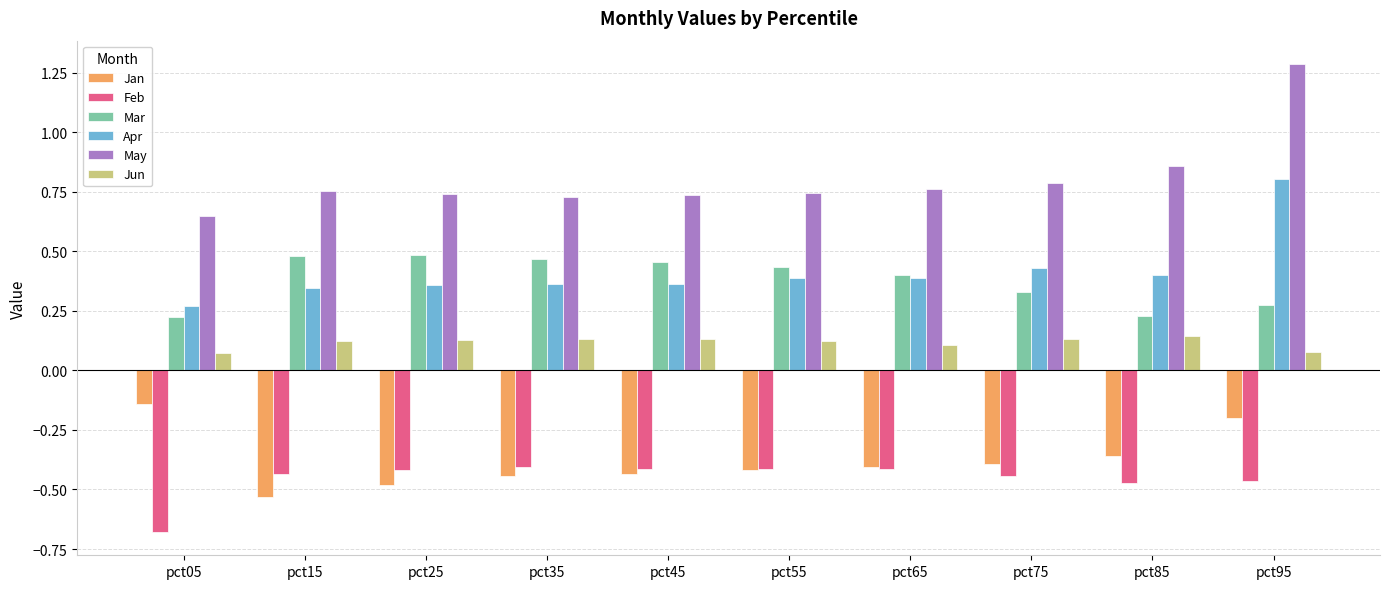

Which label corresponds to the smallest value in the chart?

pct05